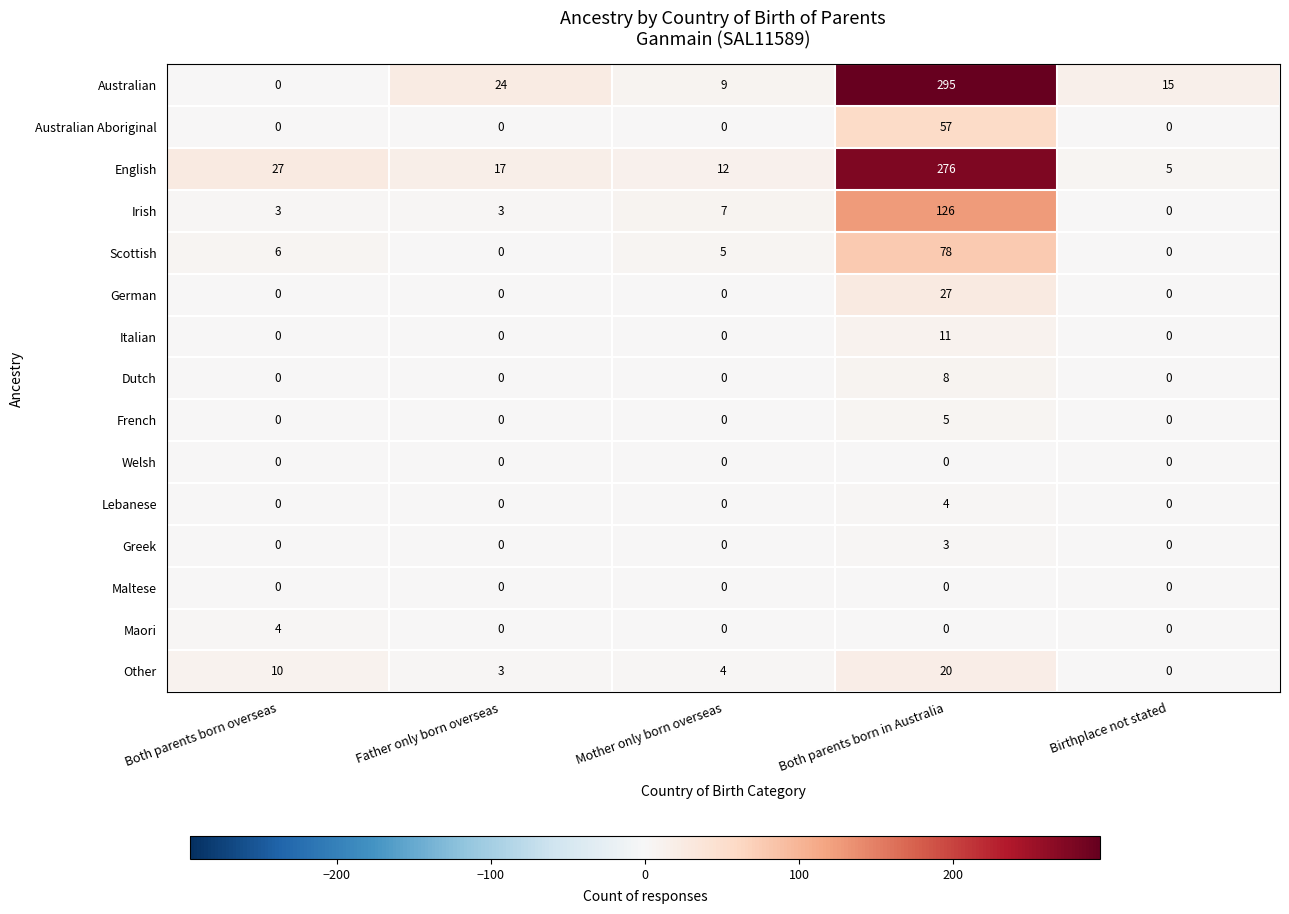

What is the average value of the Other series?

7